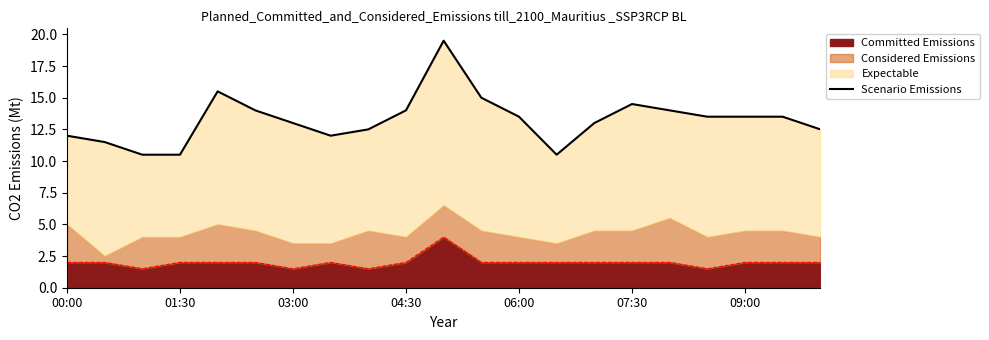

What is the maximum value for Committed Emissions?

4.0